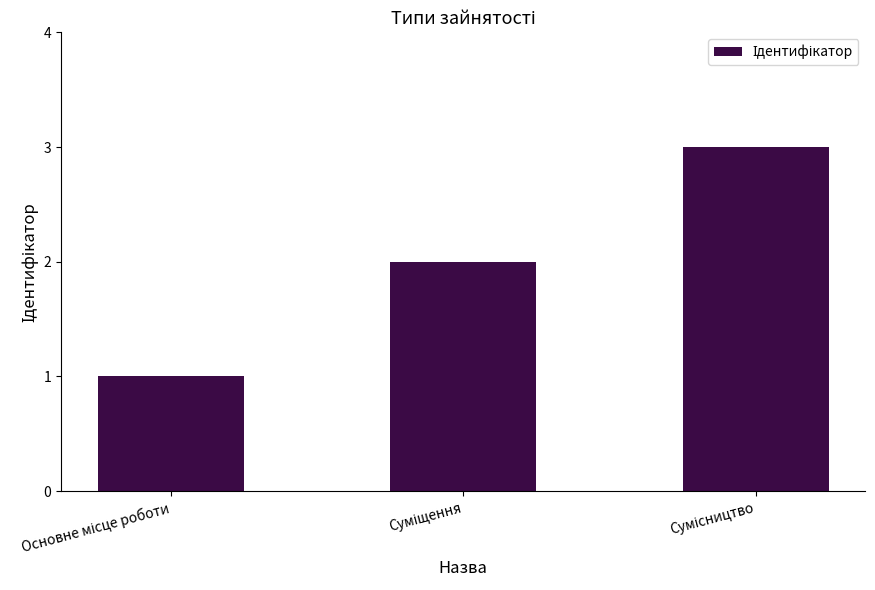

What is the greatest value displayed?

3